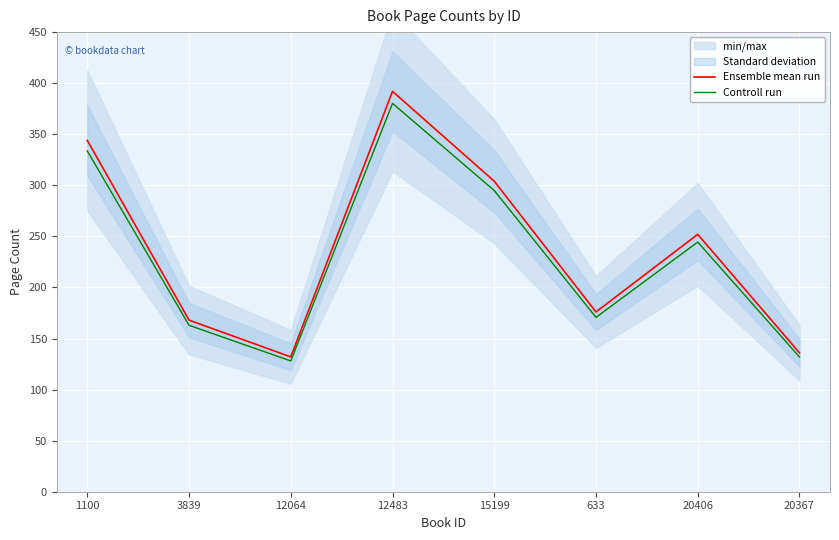

List the labels in order of Controll run value, smallest first.

12064, 20367, 3839, 633, 20406, 15199, 1100, 12483